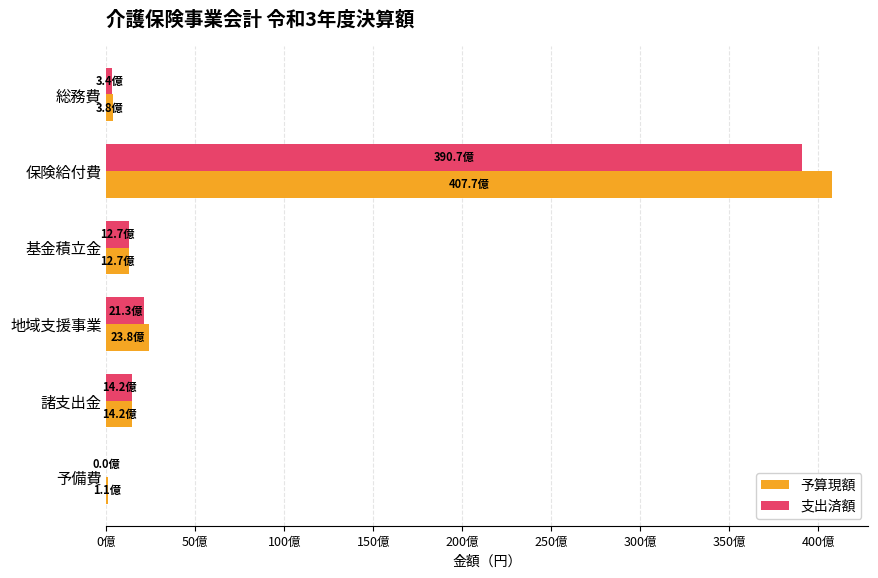

What are all the series names shown in the legend?

予算現額, 支出済額